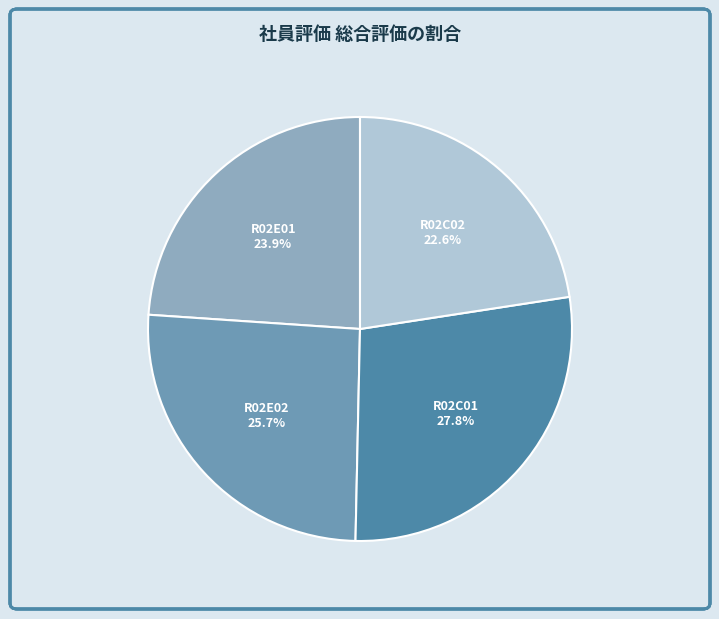

Rank the categories by value from lowest to highest.

R02C02, R02E01, R02E02, R02C01